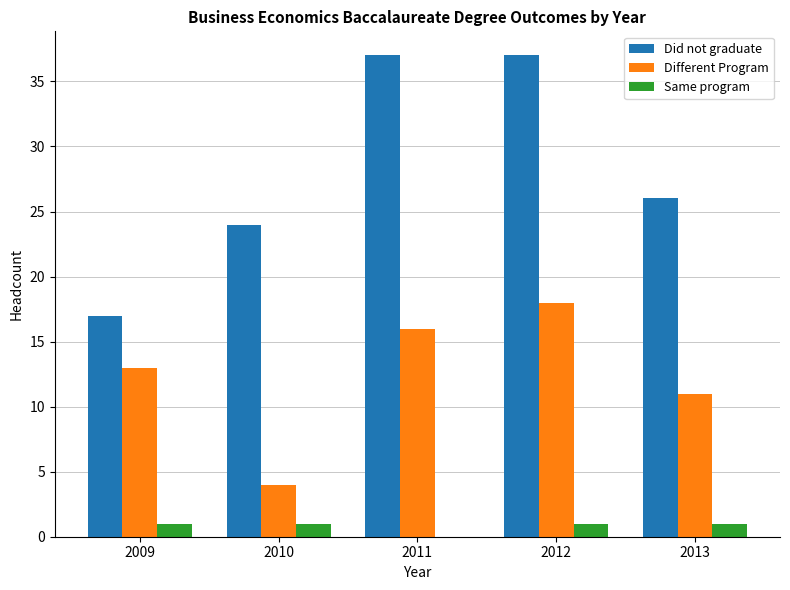

Which series has the largest total across all categories?

Did not graduate